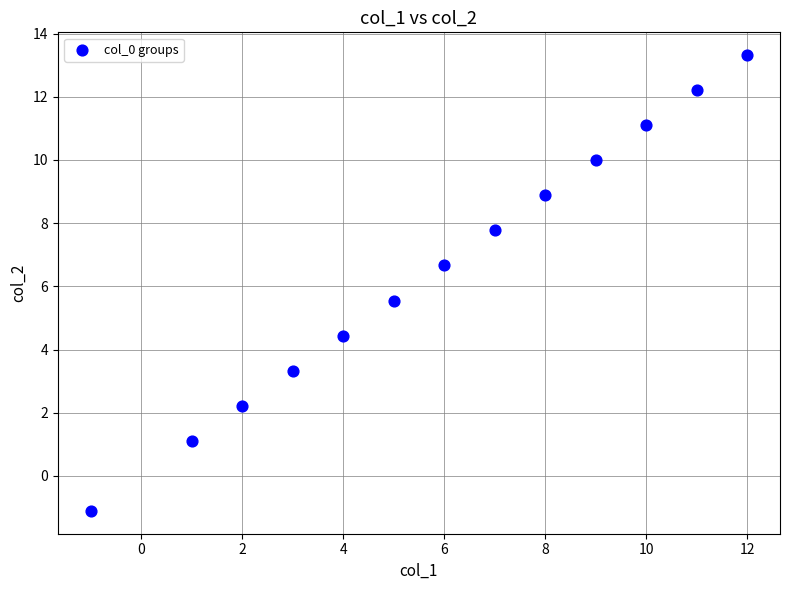

What is the range of X values (max minus min)?

13.0